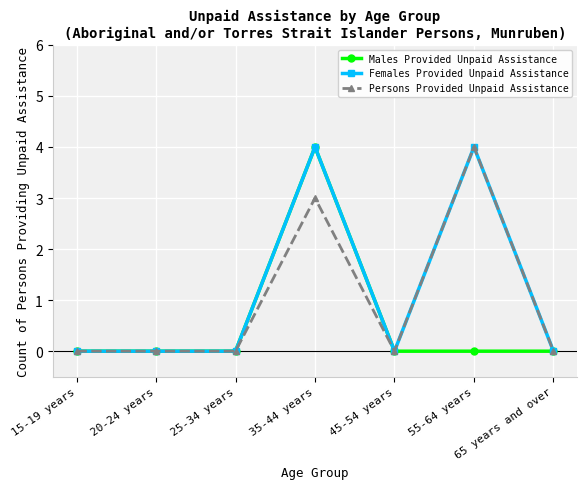

Count the number of data series in this chart.

3